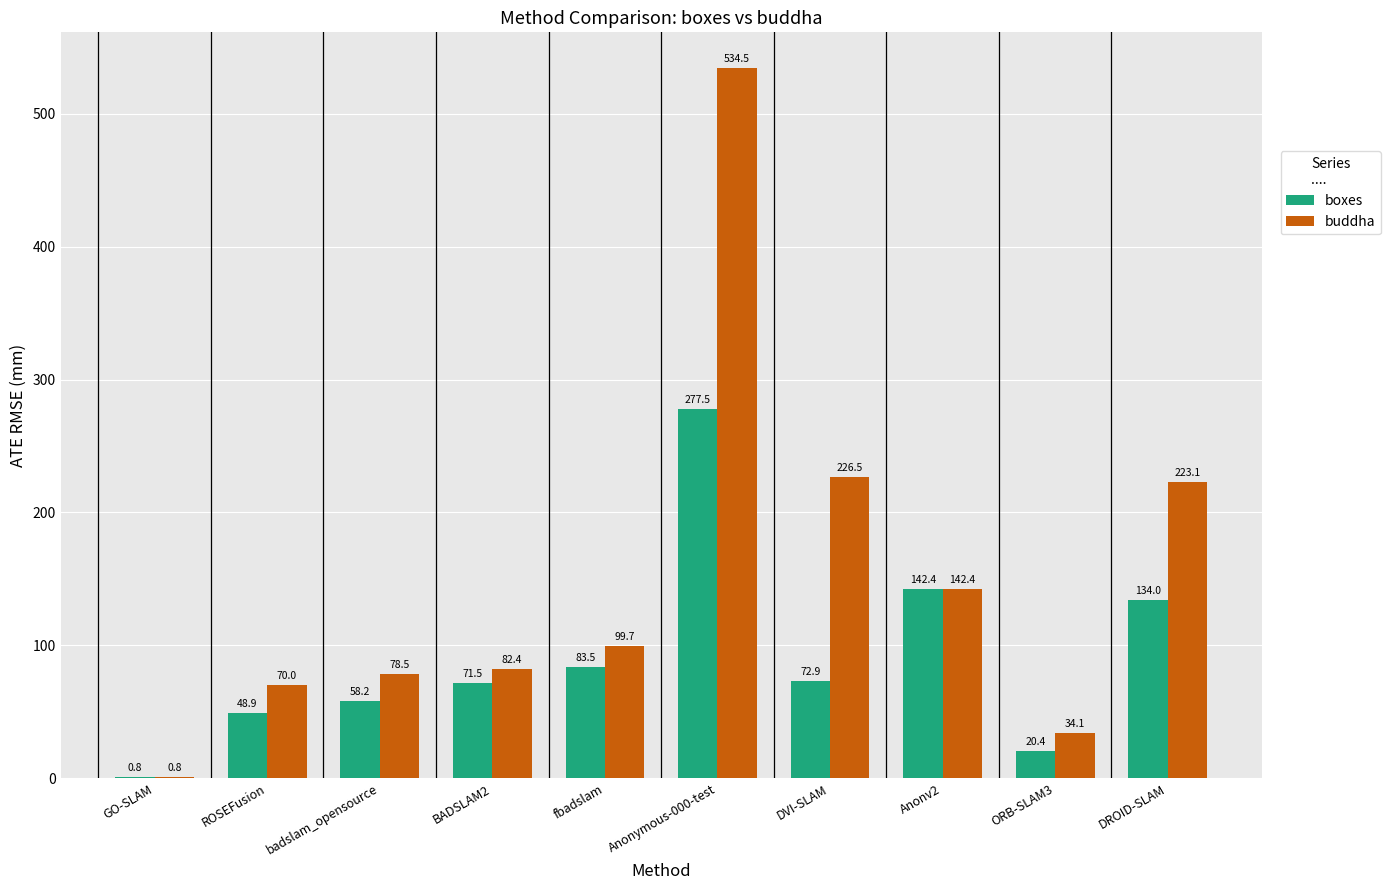

Which series changed the most between badslam_opensource and fbadslam?

boxes